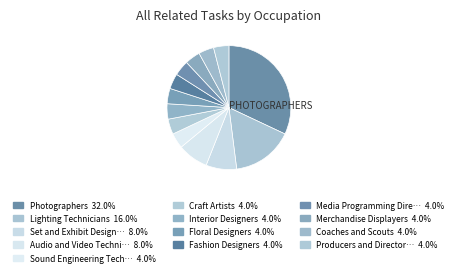

Rank the categories by value from lowest to highest.

Sound Engineering Technicians, Craft Artists, Interior Designers, Floral Designers, Fashion Designers, Media Programming Directors, Merchandise Displayers, Coaches and Scouts, Producers and Directors, Set and Exhibit Designers, Audio and Video Technicians, Lighting Technicians, Photographers